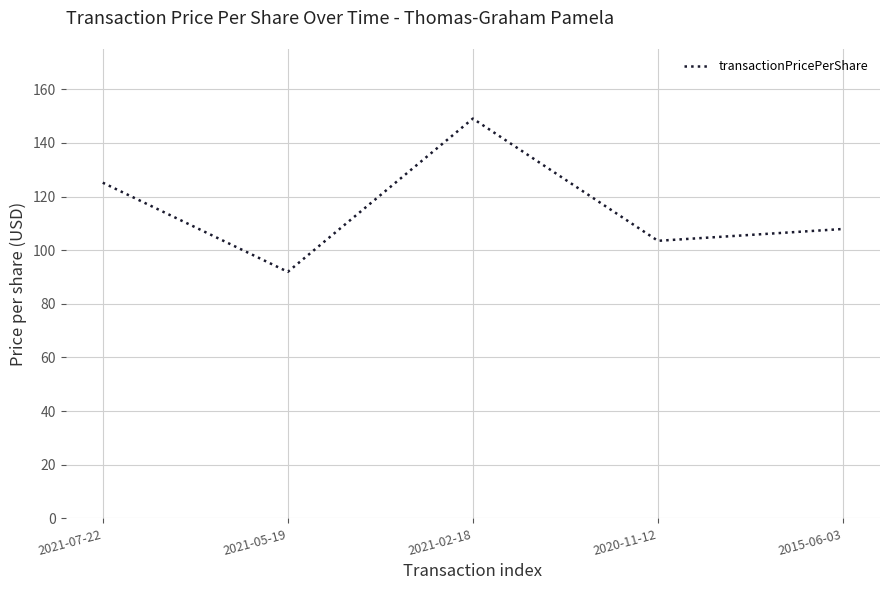

At which category does the chart reach its peak across all series?

2021-02-18